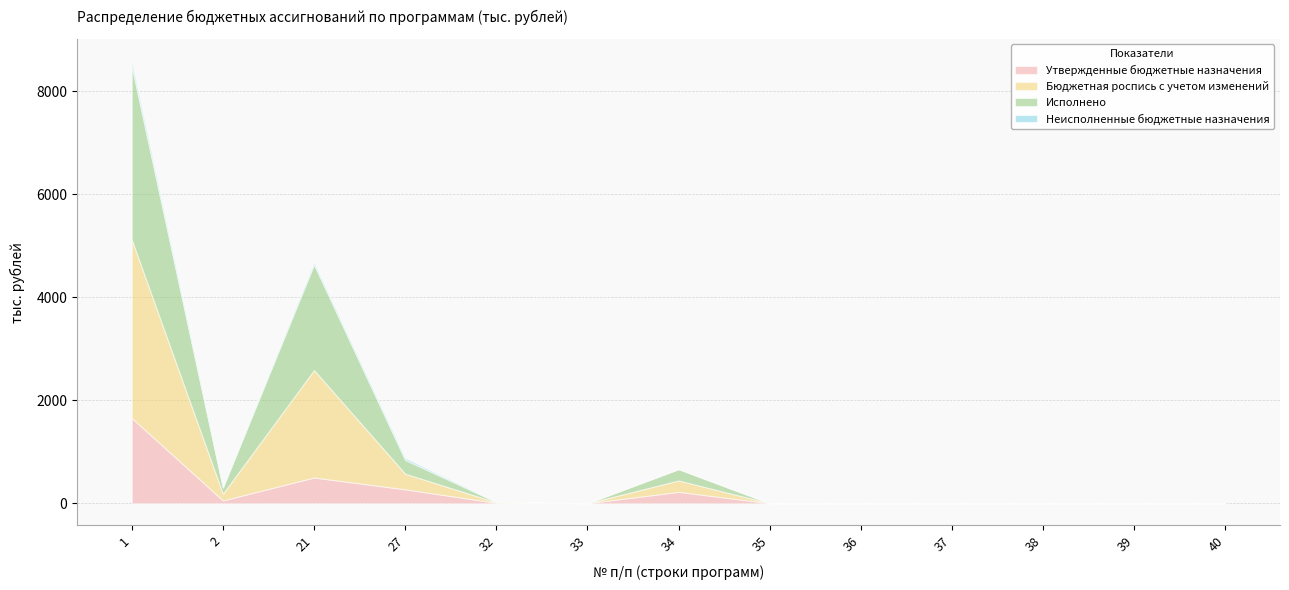

The value of Бюджетная роспись с учетом изменений at 37 is 0.0. True or false?

True